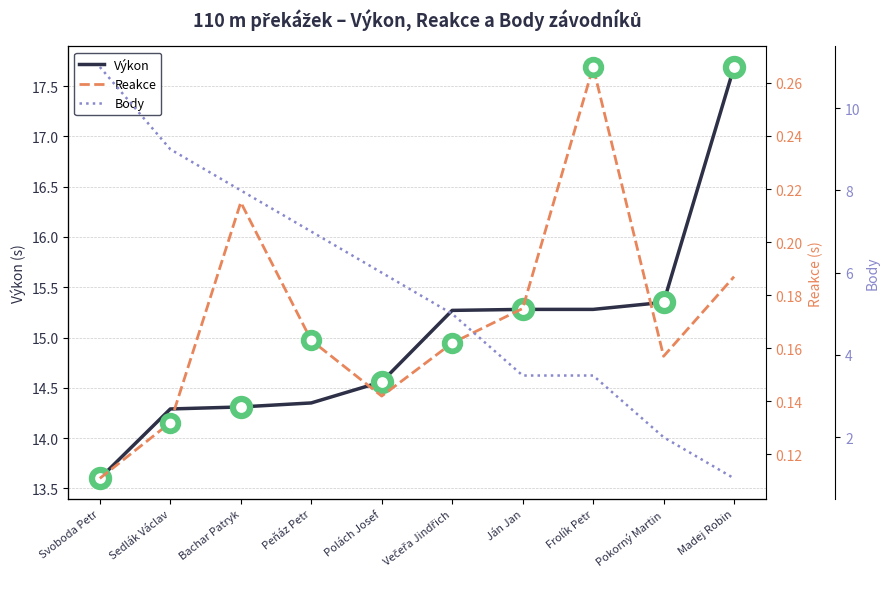

What are all the series names shown in the legend?

Výkon, Reakce, Body